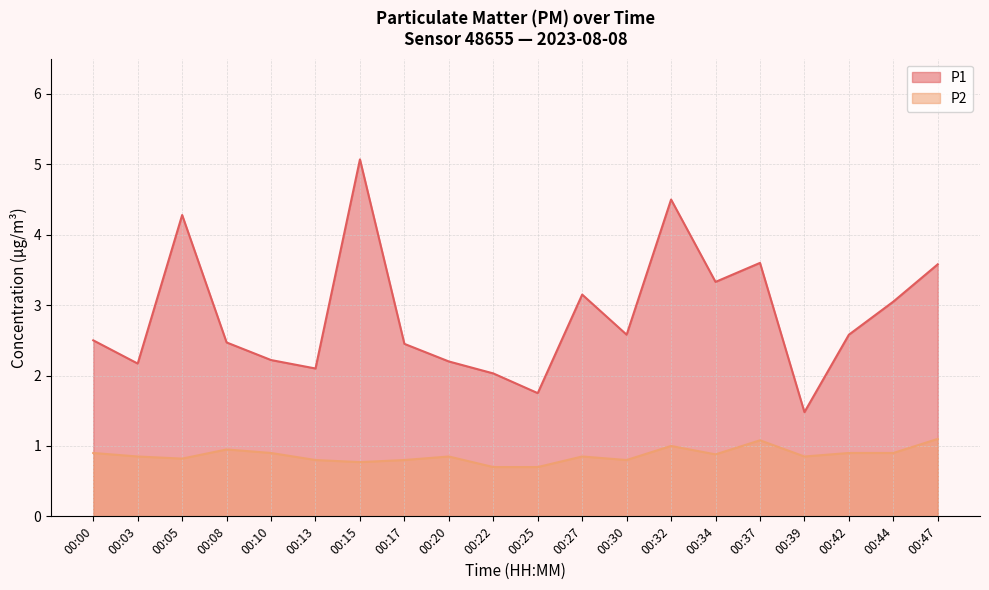

Reading left to right, extract all data points from this chart.

P1: 2.5	2.2	4.3	2.5	2.2	2.1	5.1	2.5	2.2	2.0	1.8	3.1	2.6	4.5	3.3	3.6	1.5	2.6	3.0	3.6
P2: 0.9	0.8	0.8	0.9	0.9	0.8	0.8	0.8	0.8	0.7	0.7	0.8	0.8	1.0	0.9	1.1	0.8	0.9	0.9	1.1